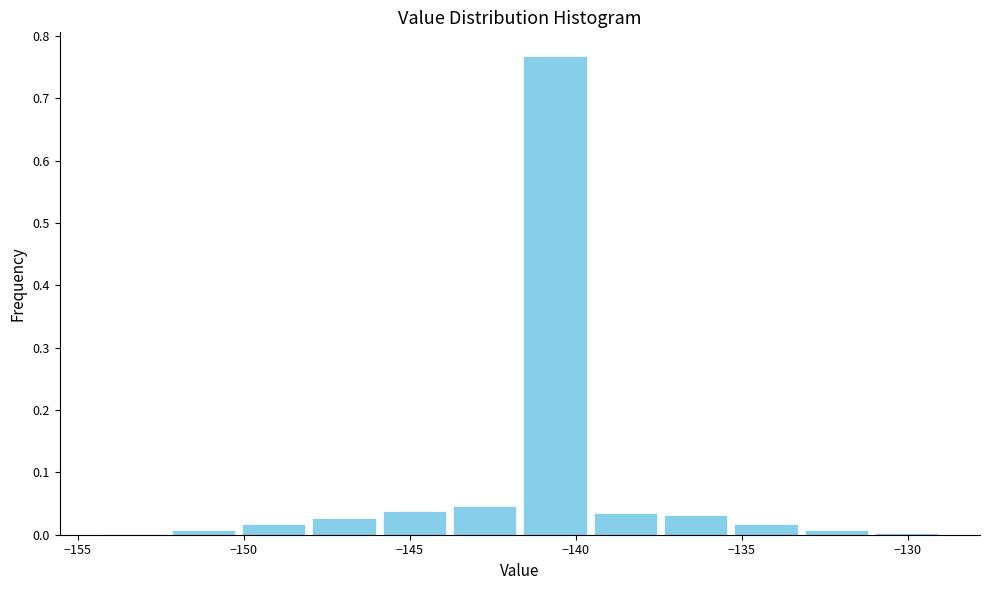

Over which range of the x-axis is the bar tallest?

-141.5 to -139.5